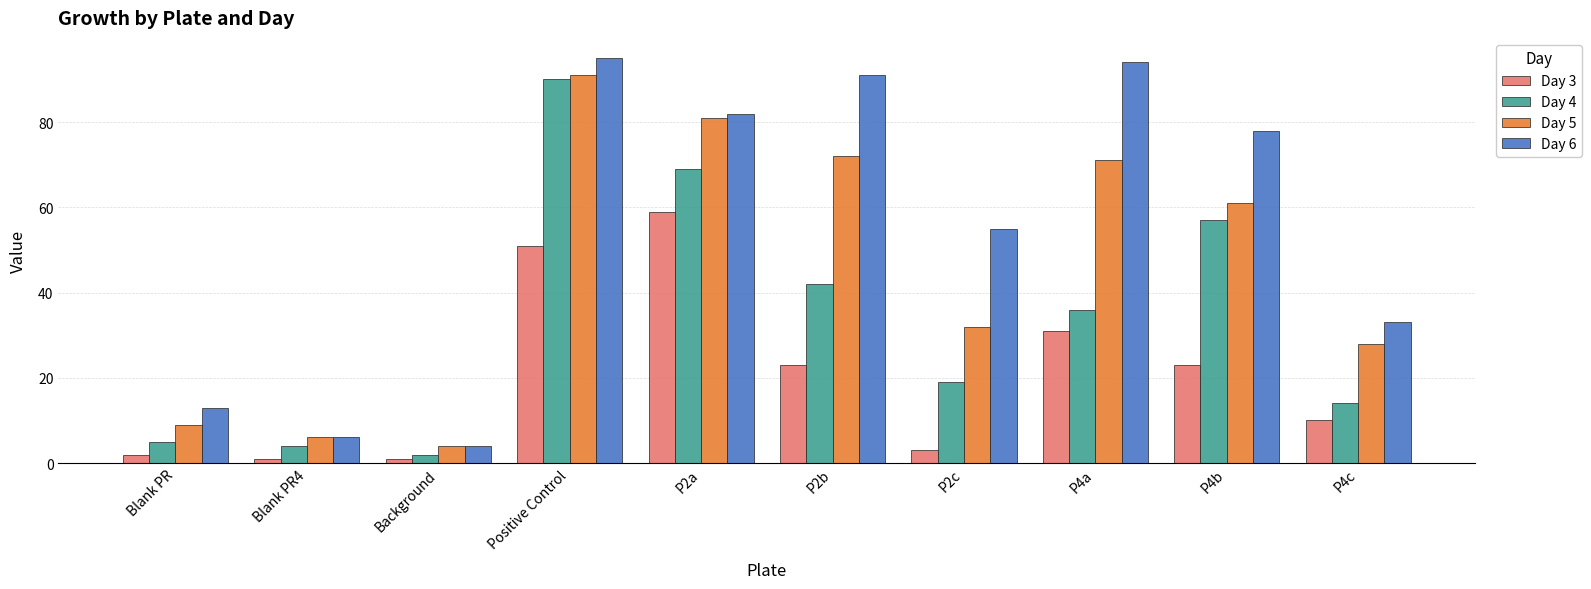

What are all the series names shown in the legend?

Day 3, Day 4, Day 5, Day 6